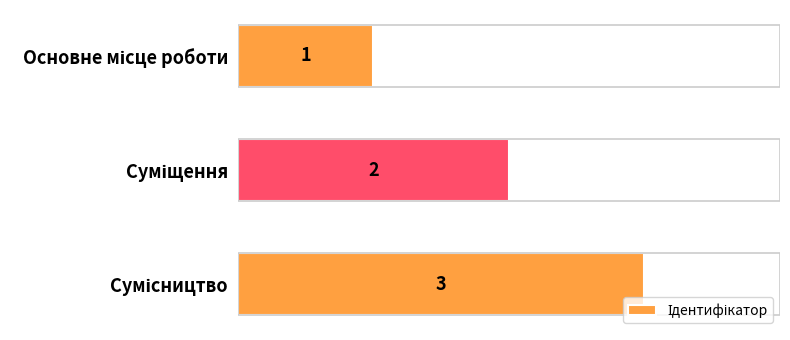

What is the change in value from Суміщення to Сумісництво?

+1